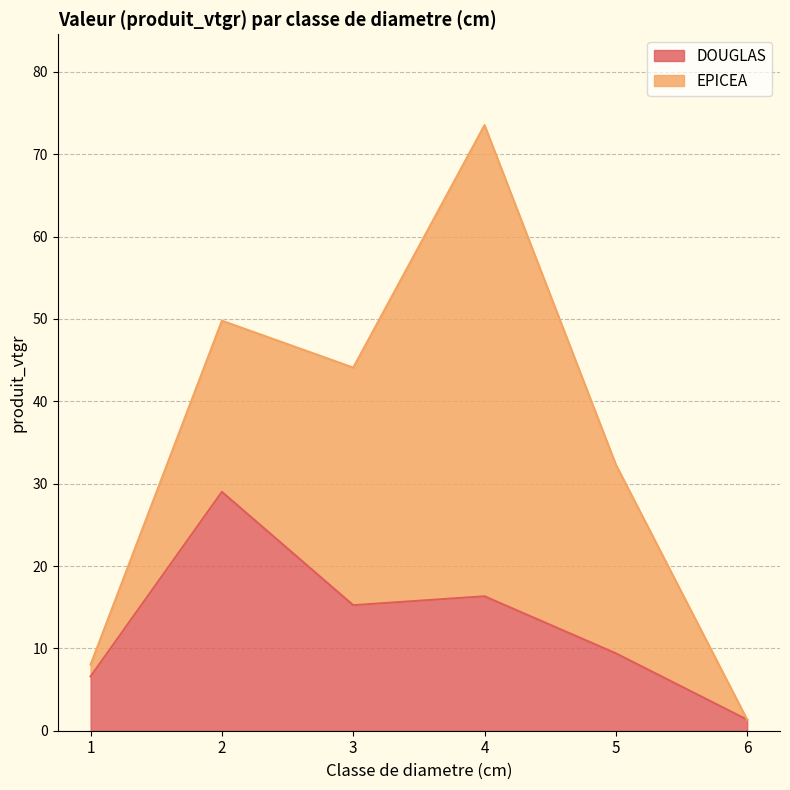

True or false: the data shows 1.3 at 6.

True